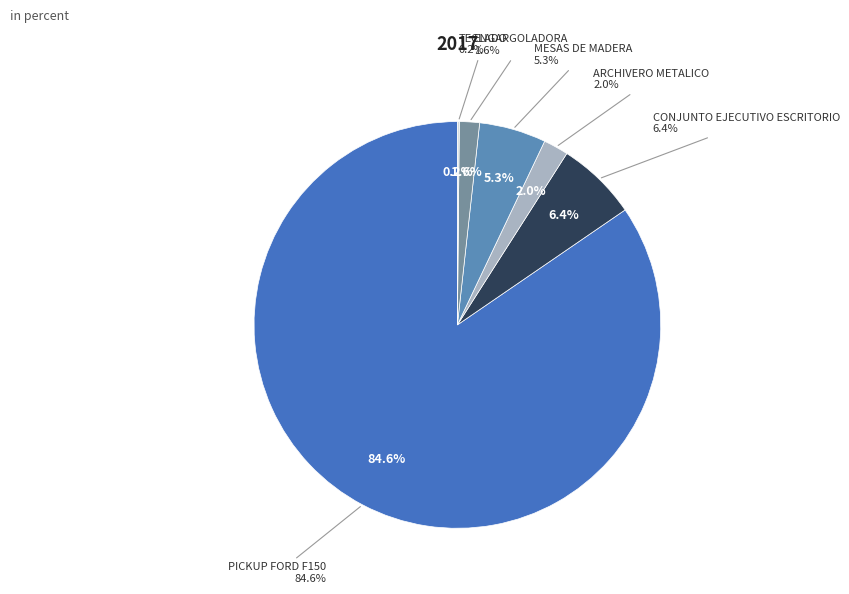

How much of the chart is everything except CONJUNTO EJECUTIVO ESCRITORIO?

93.6%